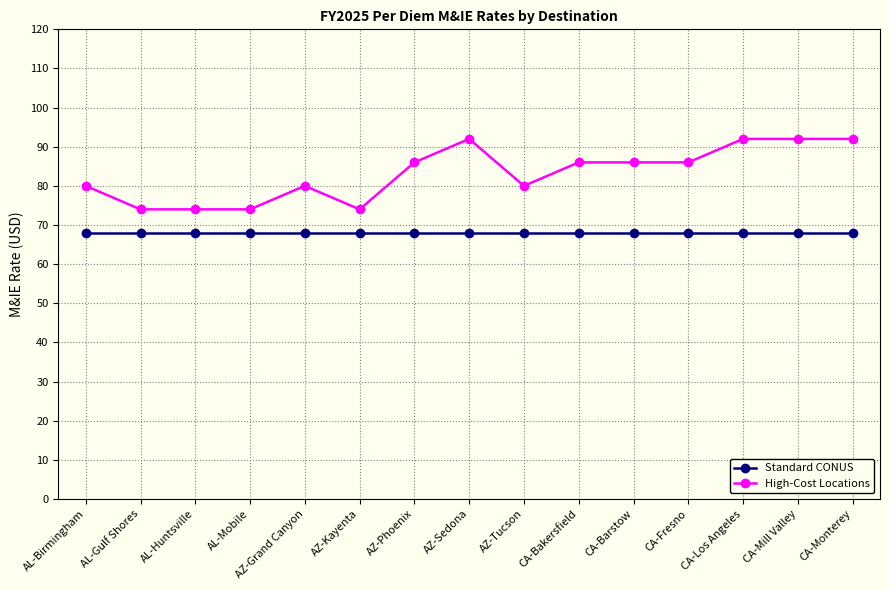

What is the difference between the maximum and minimum values in the High-Cost Locations series?

18